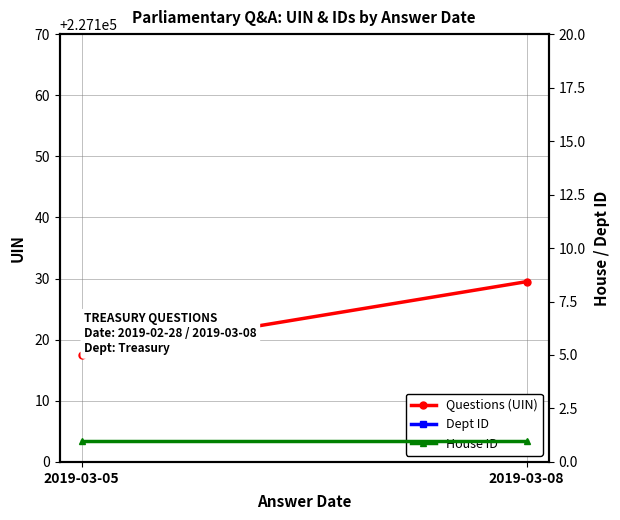

At 2019-03-05, list the series in order from smallest to largest.

House ID, Dept ID, Questions (UIN)